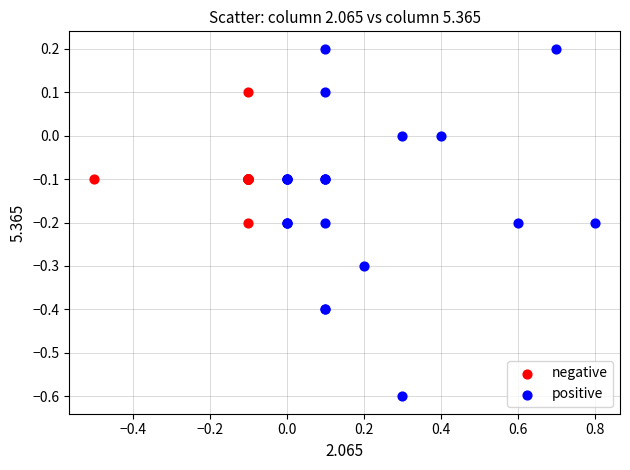

Which series reaches the maximum Y coordinate?

positive